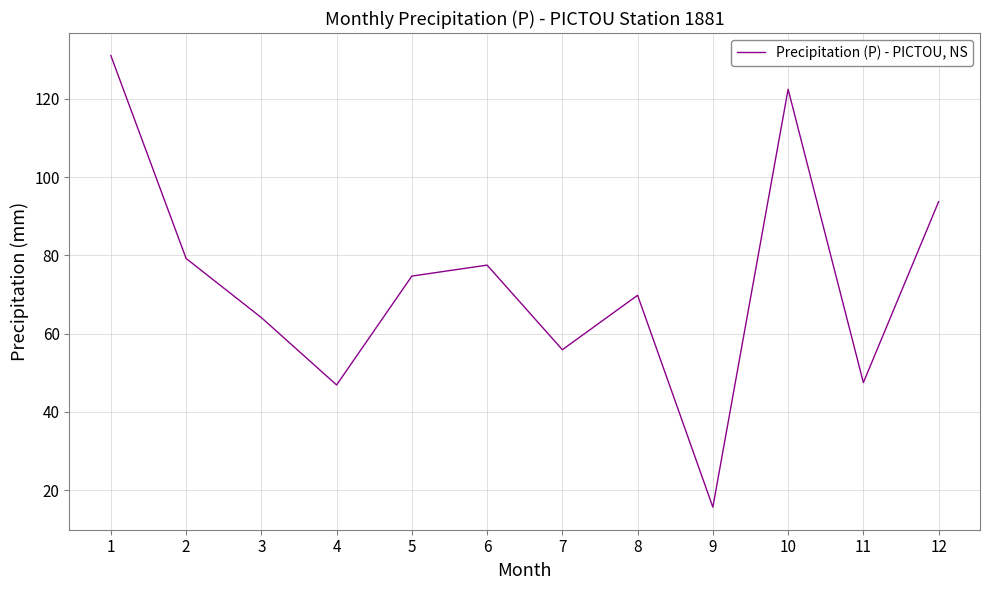

What is the sum of all values?

878.4